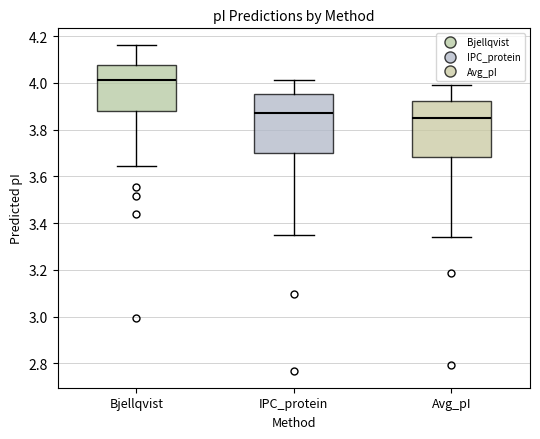

Reading left to right, transcribe this box plot: for each box, give where its median line is, the range the box spans, and where its two whiskers end, as read against the y-axis. The values are not printed on the chart, so give them approximately, as read against the axis.

Bjellqvist: median 4.02, box 3.88 to 4.08, whiskers 3.64 to 4.16
IPC_protein: median 3.88, box 3.70 to 3.96, whiskers 3.36 to 4.02
Avg_pI: median 3.84, box 3.68 to 3.92, whiskers 3.34 to 4.00